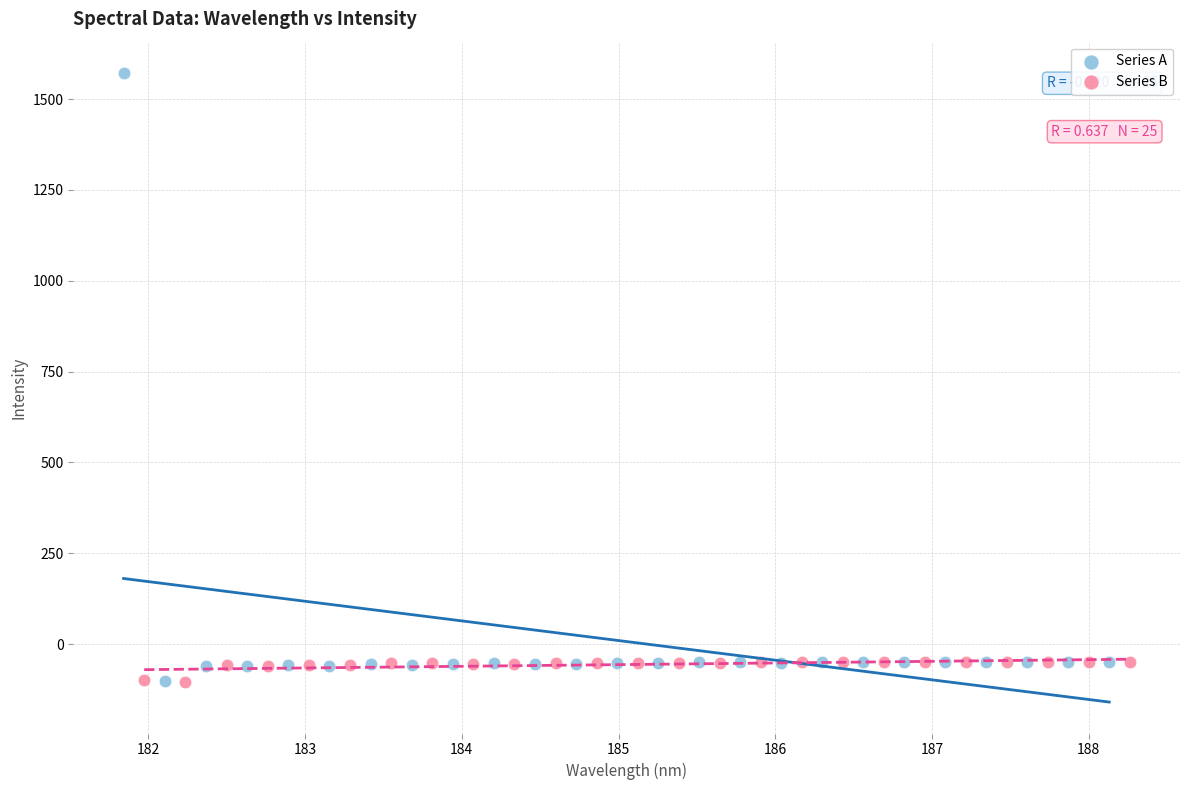

Which series reaches the maximum Y coordinate?

Series A